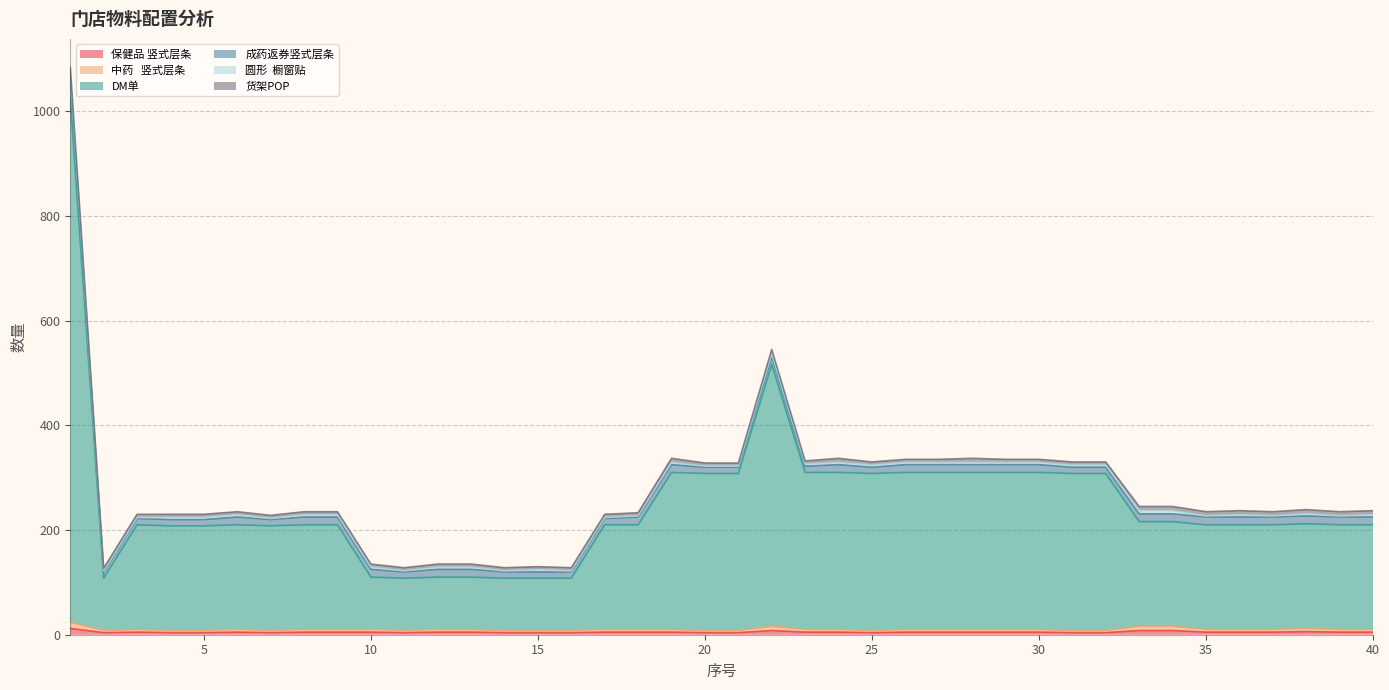

How many interior local peaks does the 中药   竖式层条 series have?

4